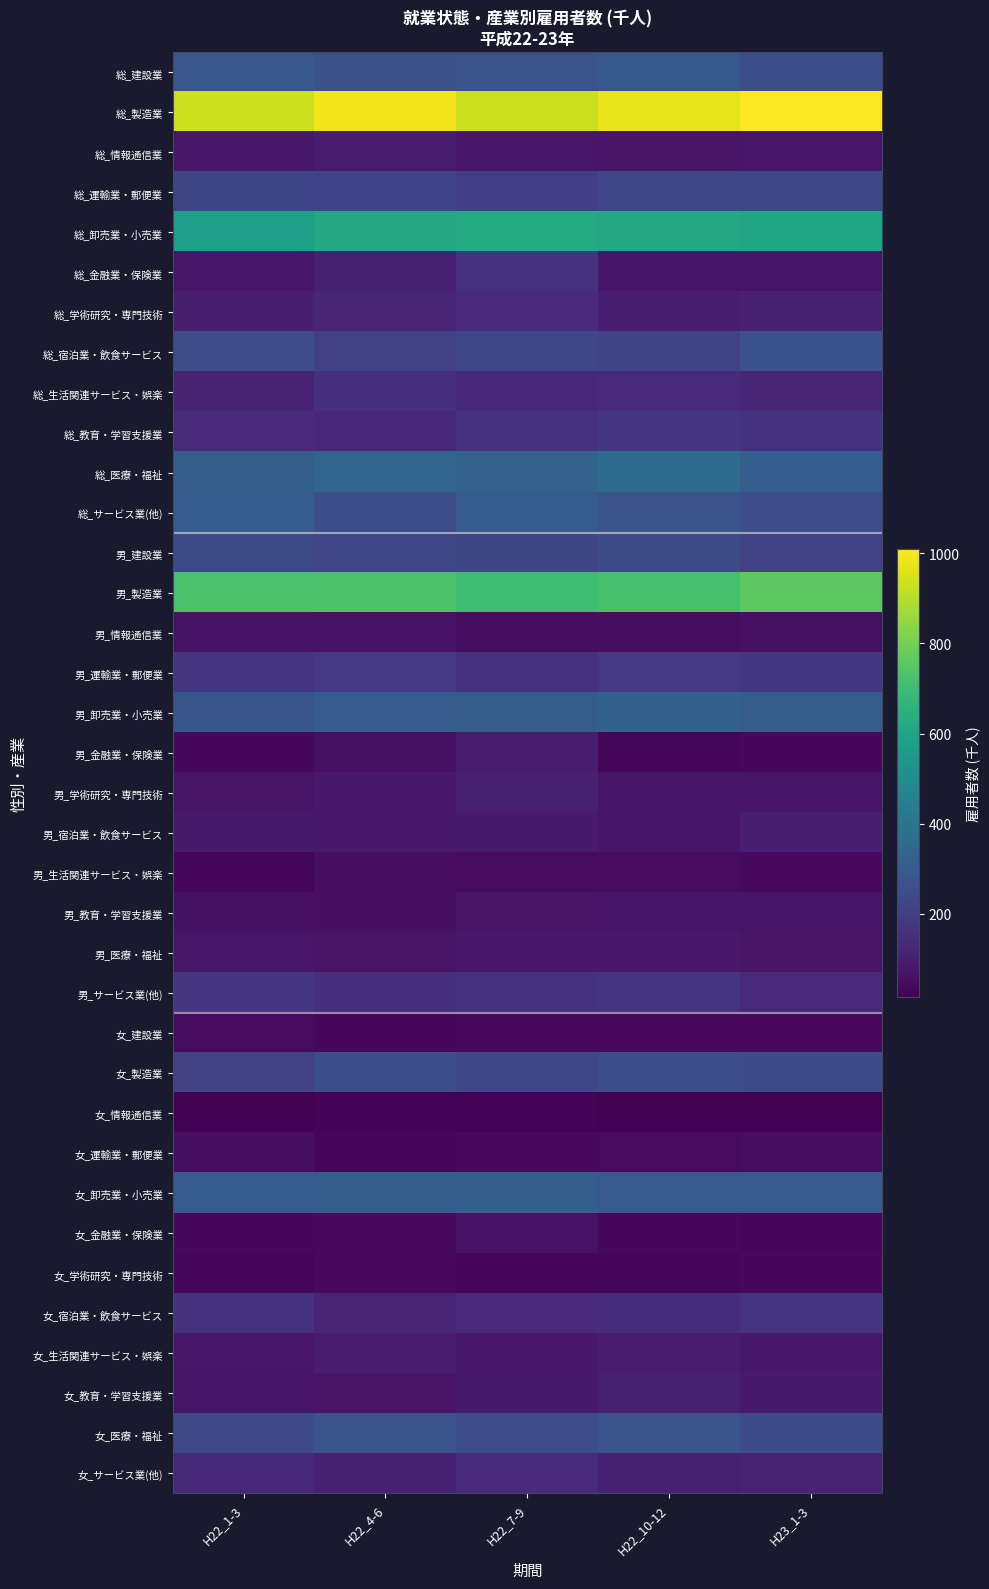

At which category is the sum across all series the highest?

H22_7-9